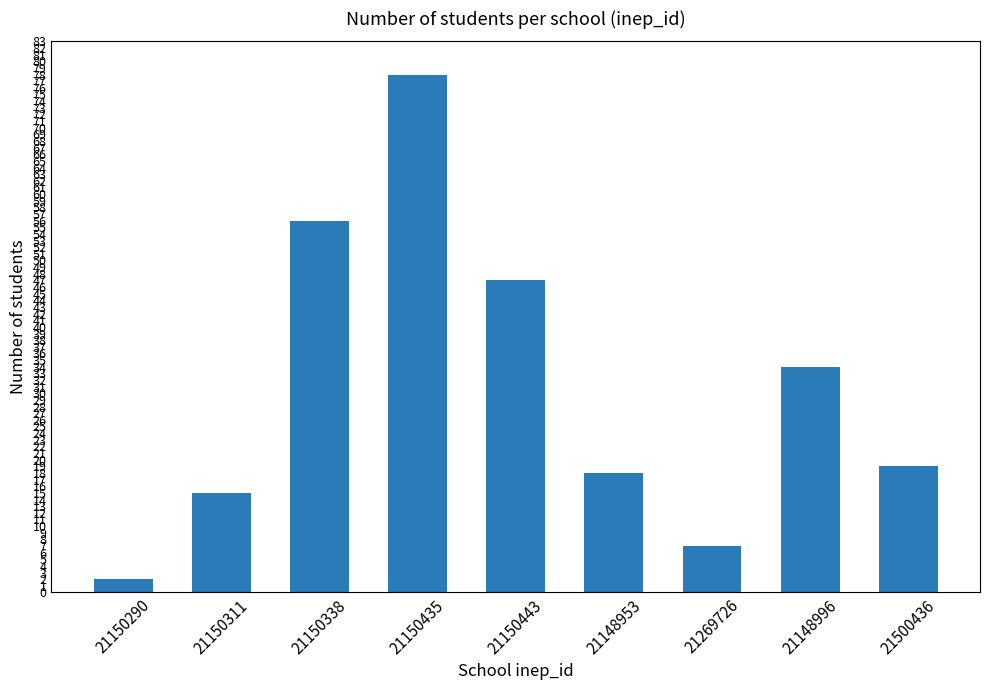

Where does the data first go above 19?

21150338